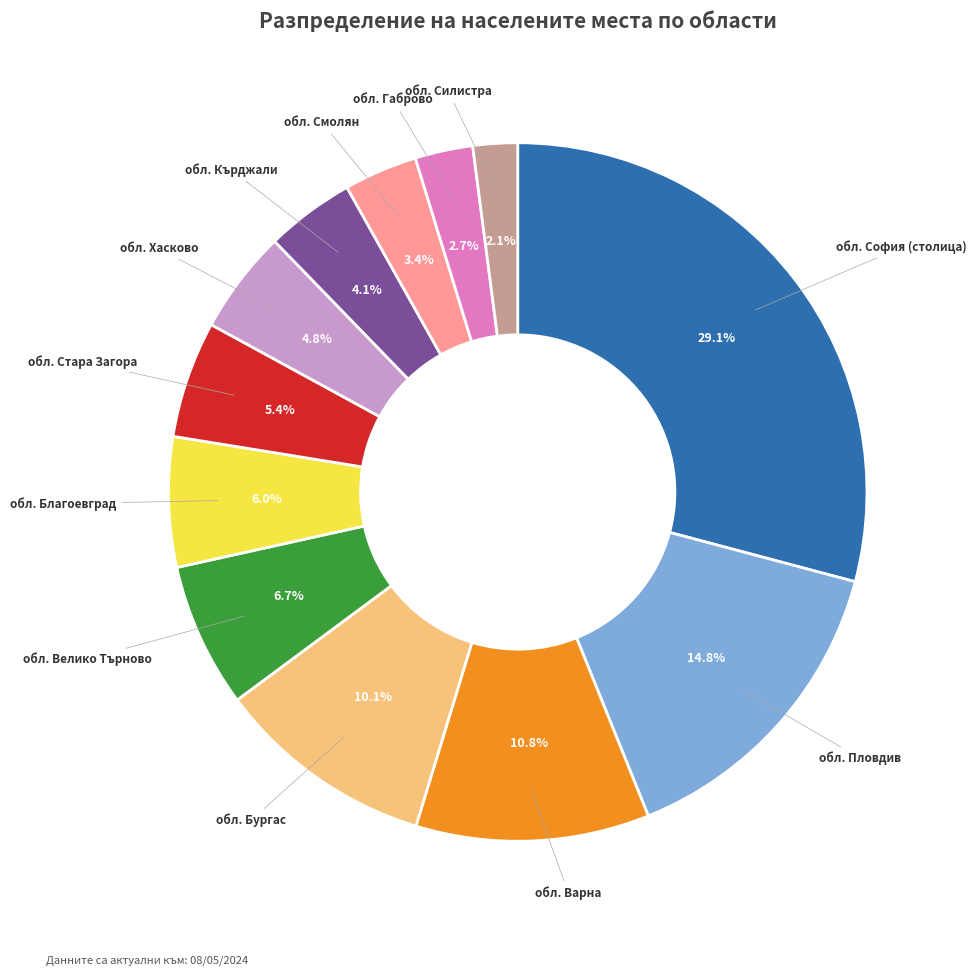

Is there any slice that represents more than half of the pie?

No